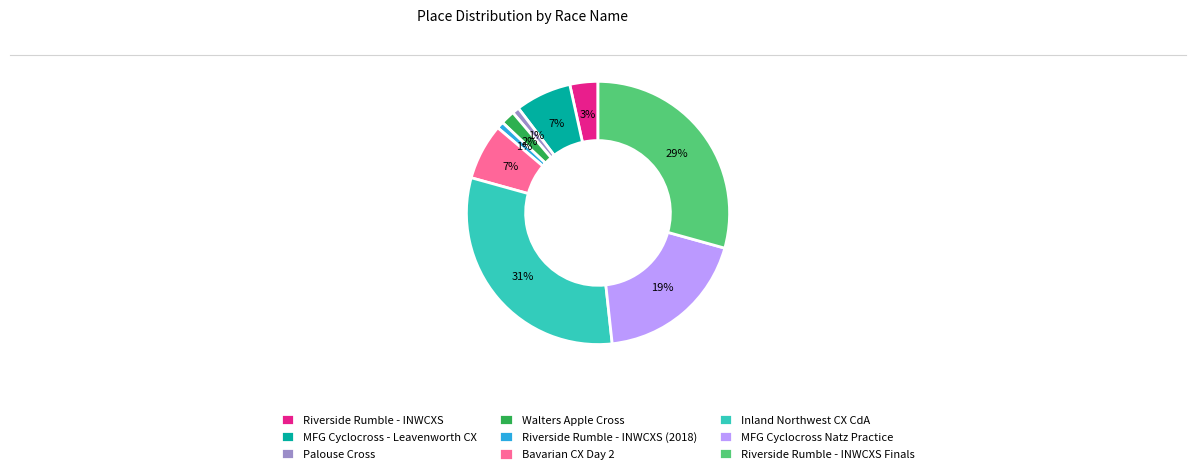

To the nearest percent, what is the combined percentage of Riverside Rumble - INWCXS and MFG Cyclocross Natz Practice?

22%